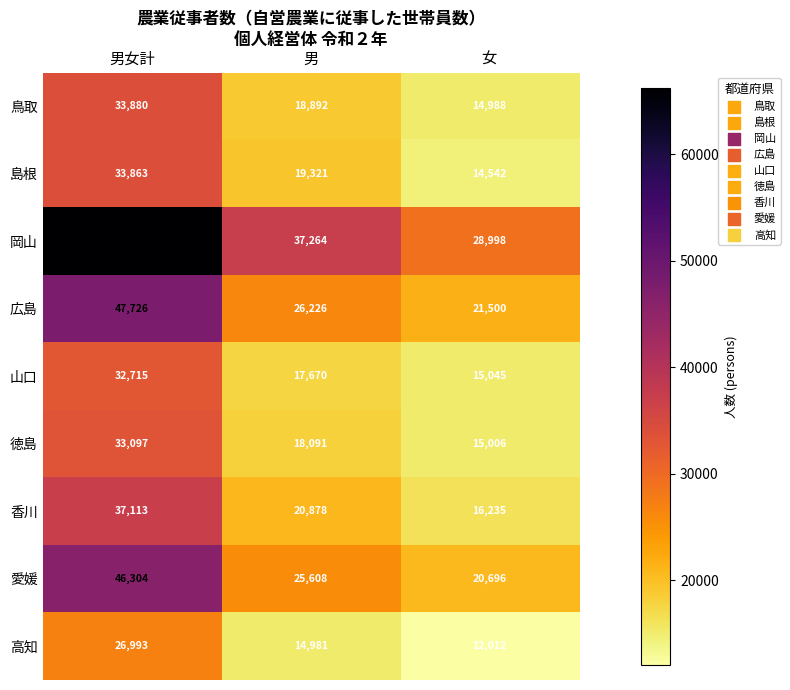

What is the difference between the 高知 values at 男女計 and 男?

12012